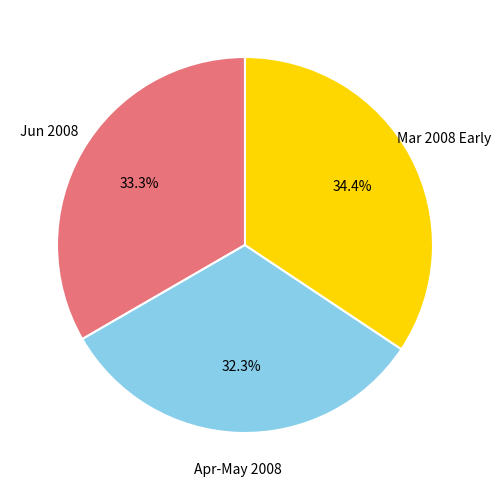

Is there a majority slice in this chart?

No